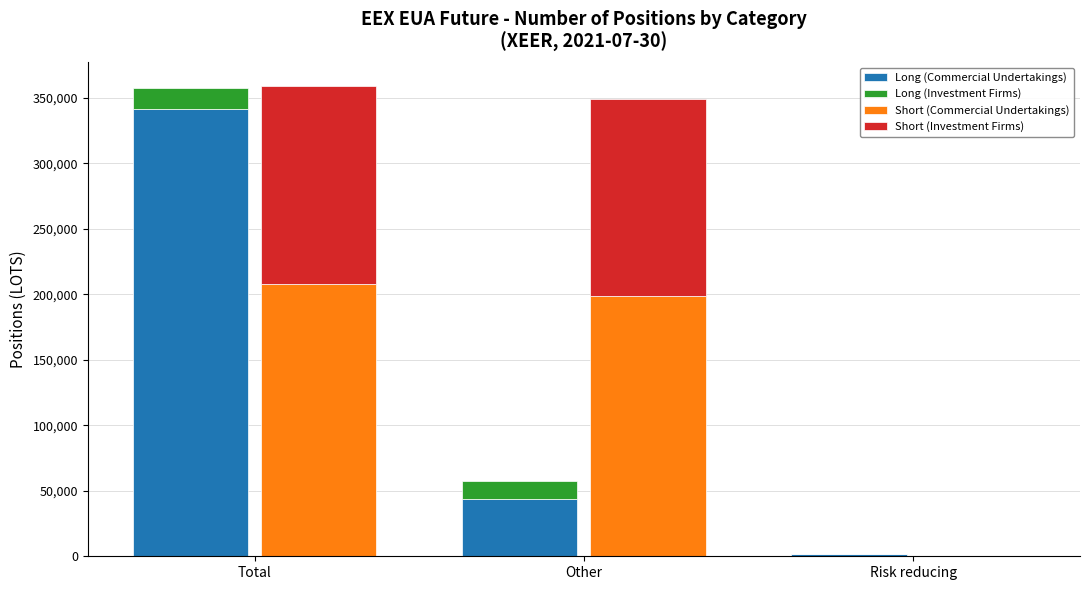

What is the sum of the Short (Investment Firms) values at Total and Risk reducing?

151682.0